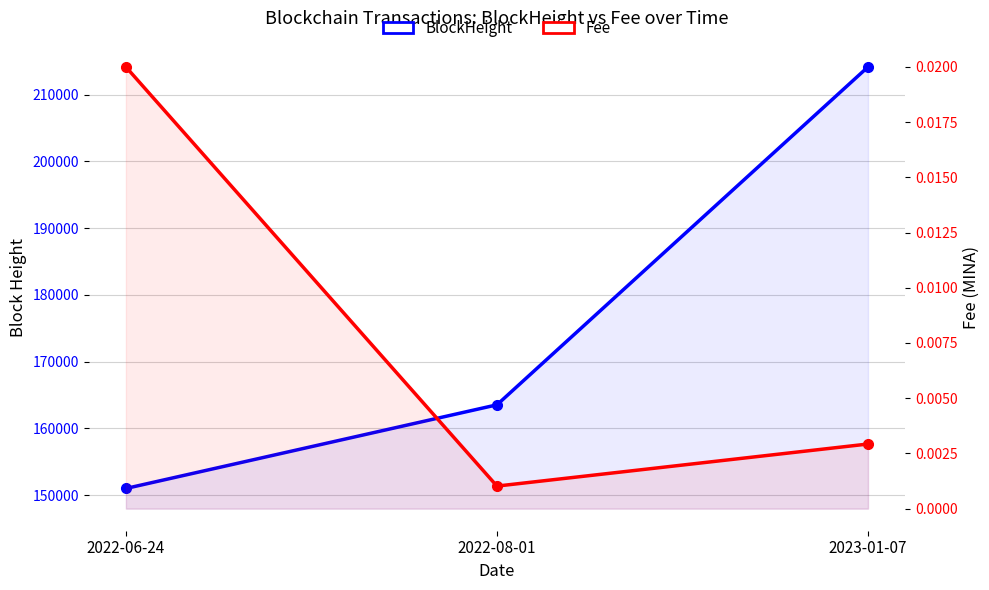

Where is Fee nearest to the value 0?

2022-08-01